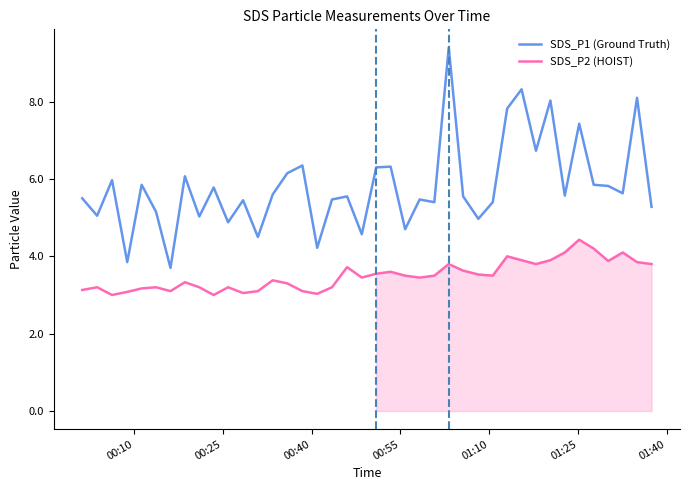

True or false: SDS_P1 (Ground Truth) and SDS_P2 (HOIST) cross at least once.

False